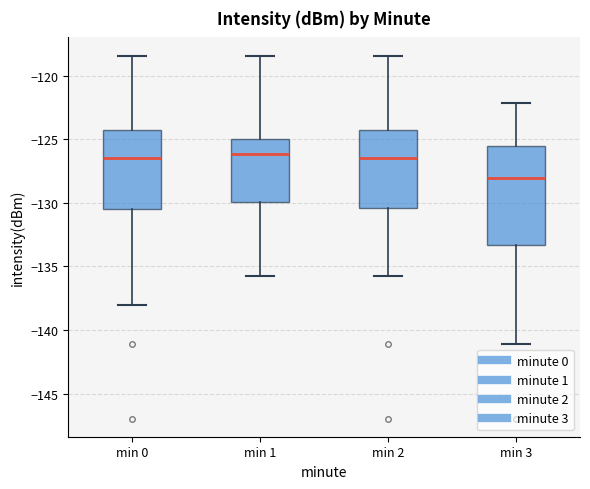

Reading left to right, read every box against the y-axis: the position of its median line, the range the box covers, and the ends of its whiskers. The values are not printed on the chart, so give them approximately, as read against the axis.

min 0: median -126.5, box -130.5 to -124.5, whiskers -138.0 to -118.5
min 1: median -126.0, box -130.0 to -125.0, whiskers -135.5 to -118.5
min 2: median -126.5, box -130.5 to -124.5, whiskers -135.5 to -118.5
min 3: median -128.0, box -133.5 to -125.5, whiskers -141.0 to -122.0